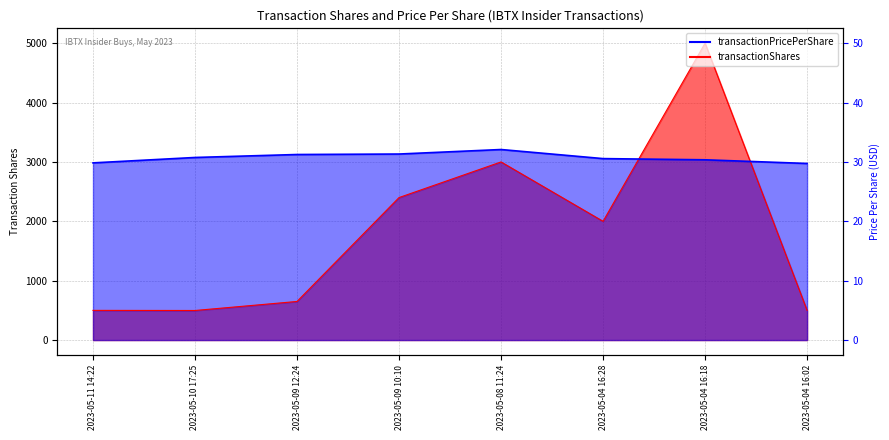

Which category has the highest value in the transactionShares series?

2023-05-04 16:18